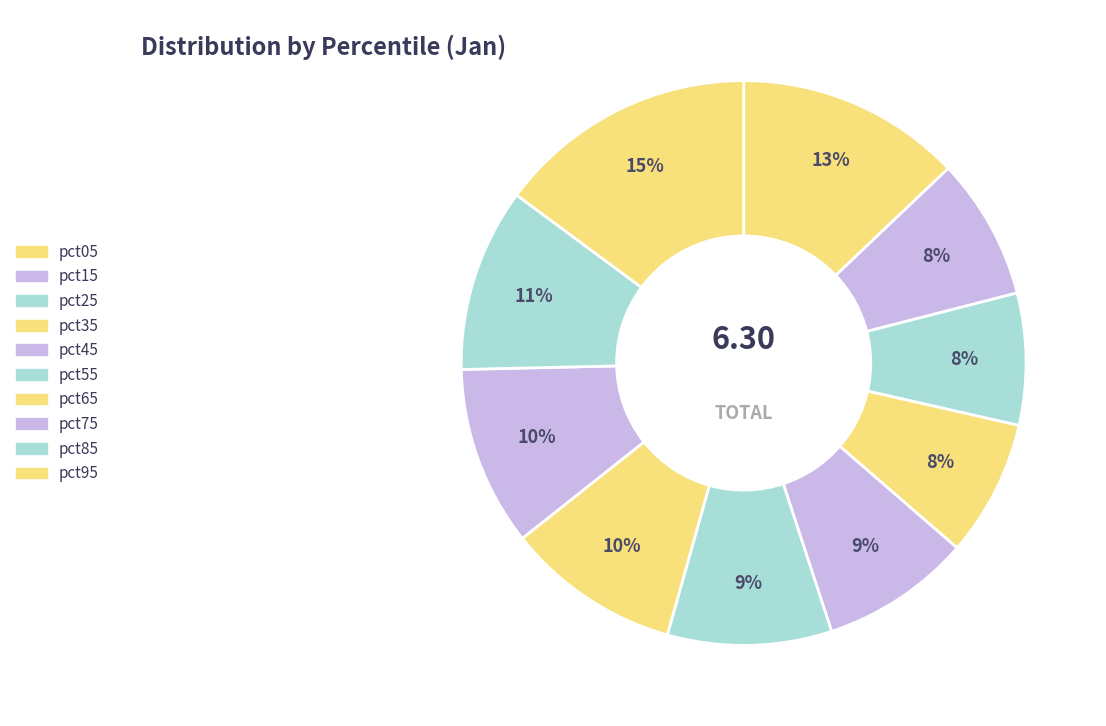

Does pct65 account for over 50% of the chart?

No